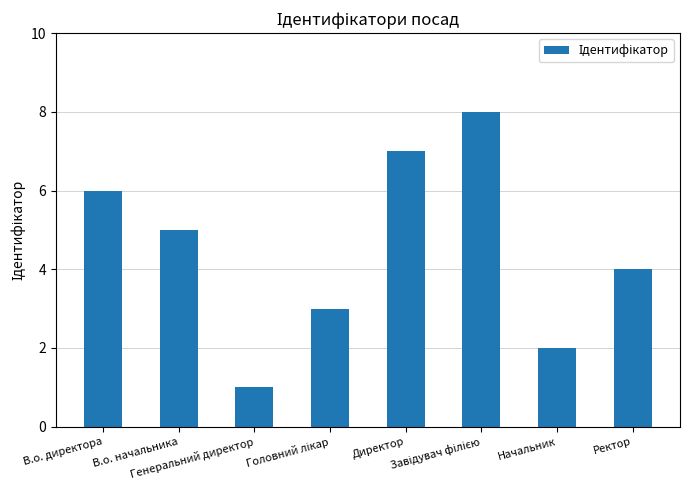

The value at В.о. начальника is 1. True or false?

False